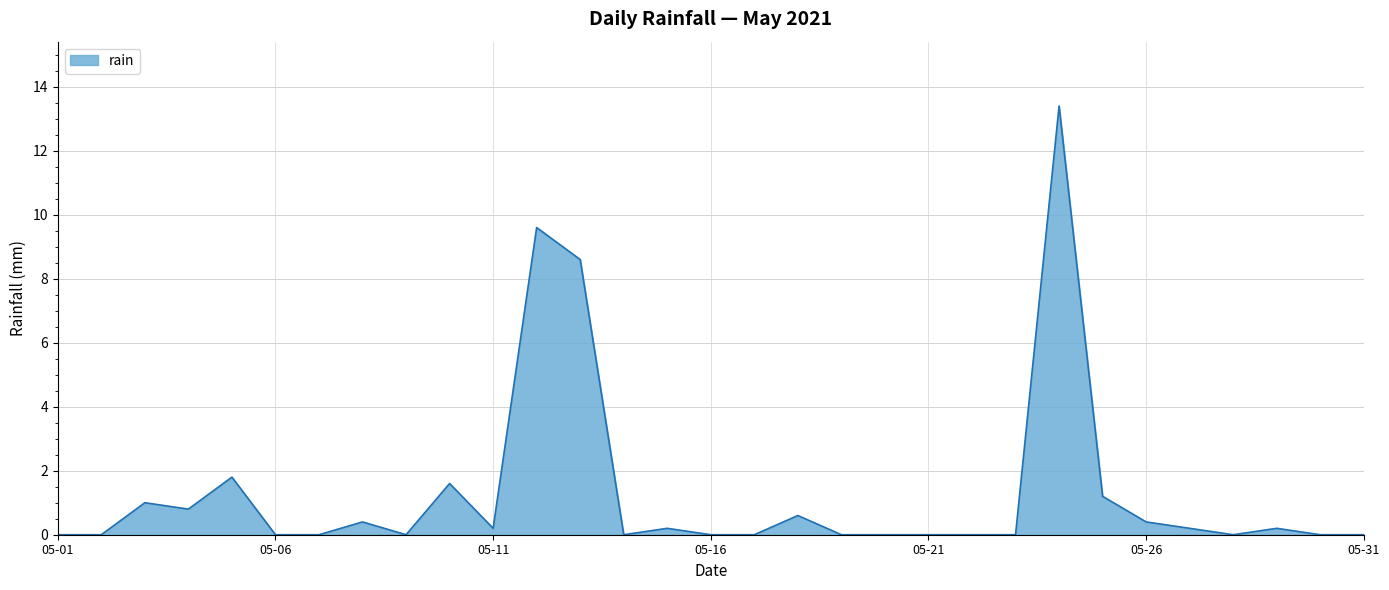

What is the difference between the maximum and minimum values?

13.4